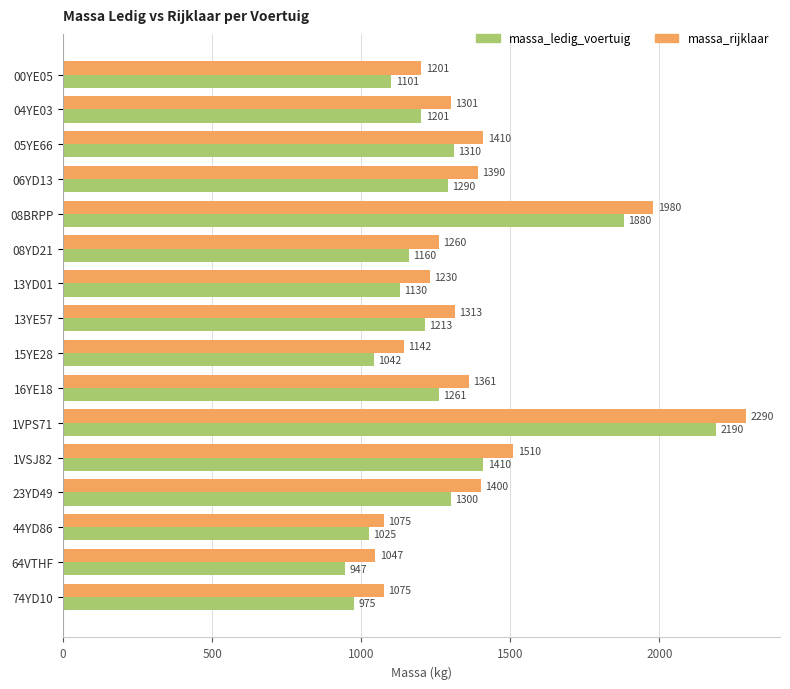

Which series has the largest total across all categories?

massa_rijklaar